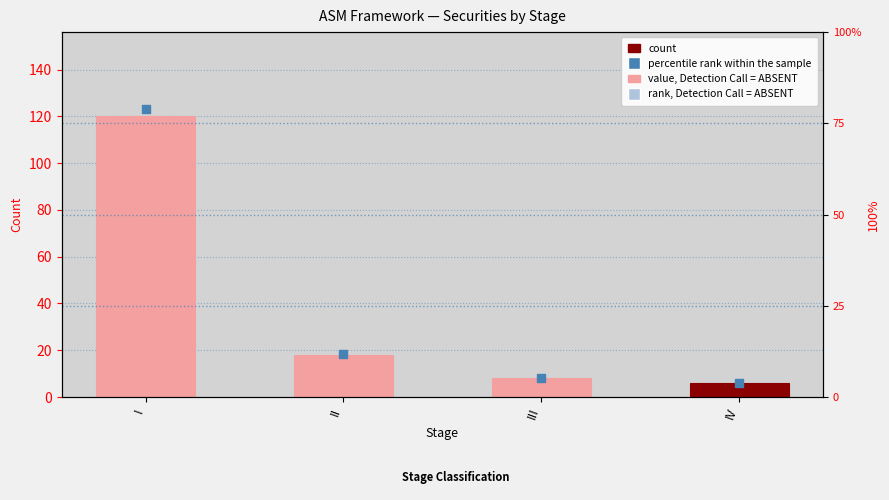

Which series contains the lowest Y value?

percentile rank within the sample